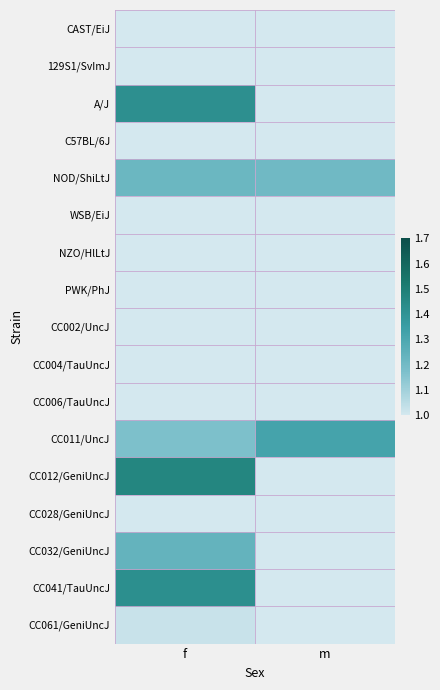

What is the total value across all series at f?

15.2